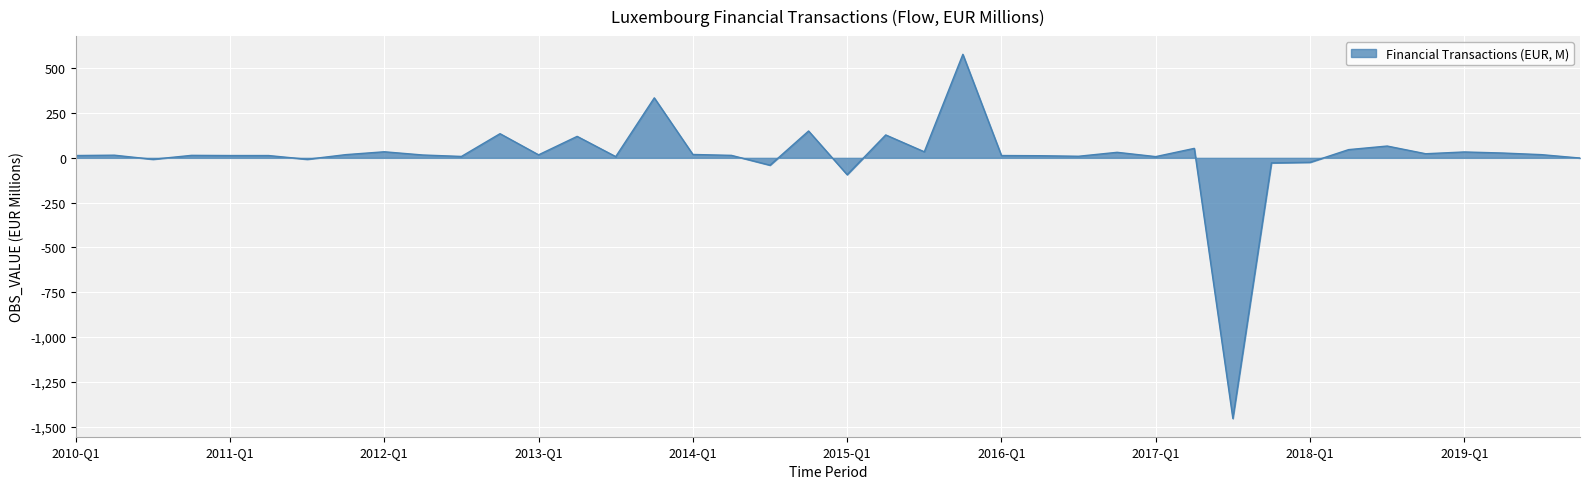

What is the difference between the maximum and second lowest values?

672